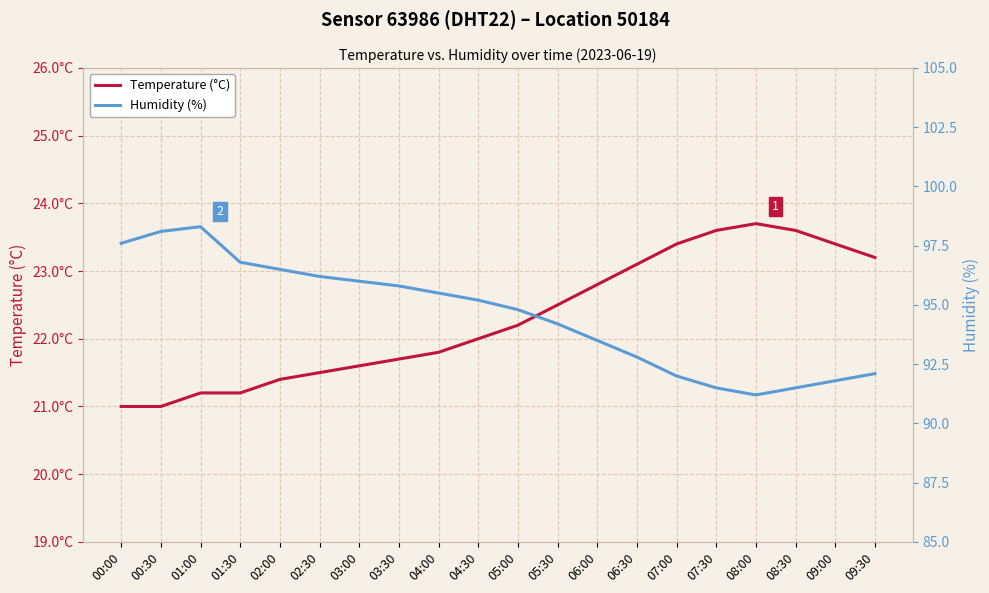

Read the Humidity (%) value at 04:30.

95.2